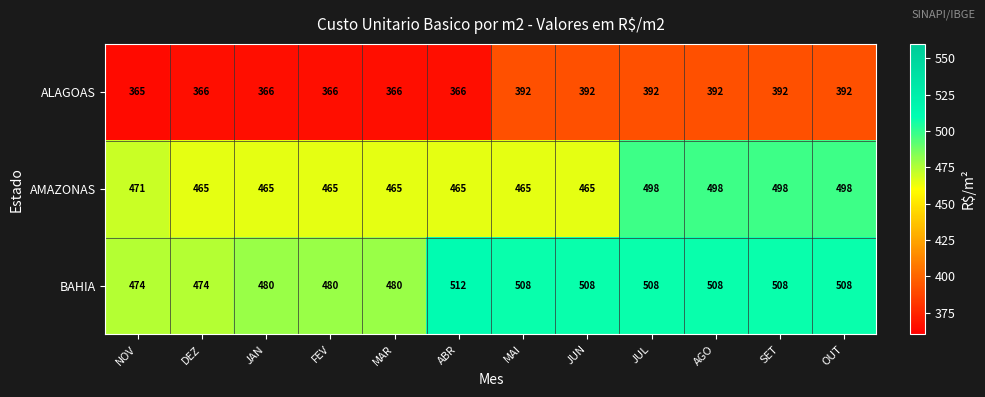

The BAHIA series shows 673 at ABR. True or false?

False